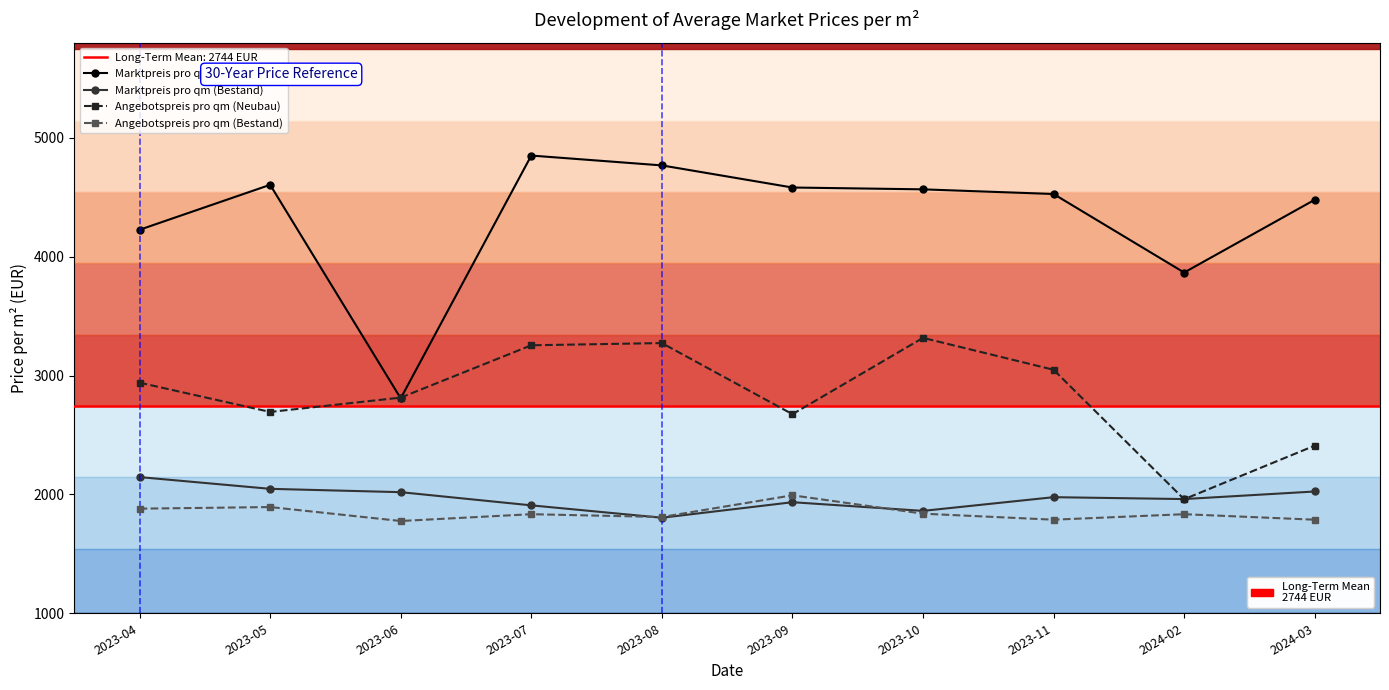

Reading left to right, list all the values displayed in this chart.

Marktpreis pro qm (Neubau): 2023-04=4226.1	2023-05=4604.3	2023-06=2807.9	2023-07=4850.4	2023-08=4767.5	2023-09=4581.5	2023-10=4566.1	2023-11=4527.0	2024-02=3866.3	2024-03=4478.6
Marktpreis pro qm (Bestand): 2023-04=2145.6	2023-05=2046.8	2023-06=2018.8	2023-07=1907.8	2023-08=1803.7	2023-09=1934.3	2023-10=1861.4	2023-11=1976.6	2024-02=1960.7	2024-03=2024.4
Angebotspreis pro qm (Neubau): 2023-04=2939.9	2023-05=2693.6	2023-06=2814.2	2023-07=3254.4	2023-08=3273.0	2023-09=2674.9	2023-10=3316.7	2023-11=3048.5	2024-02=1959.4	2024-03=2410.1
Angebotspreis pro qm (Bestand): 2023-04=1880.0	2023-05=1893.5	2023-06=1776.2	2023-07=1833.4	2023-08=1809.8	2023-09=1992.4	2023-10=1837.8	2023-11=1787.2	2024-02=1833.4	2024-03=1787.2